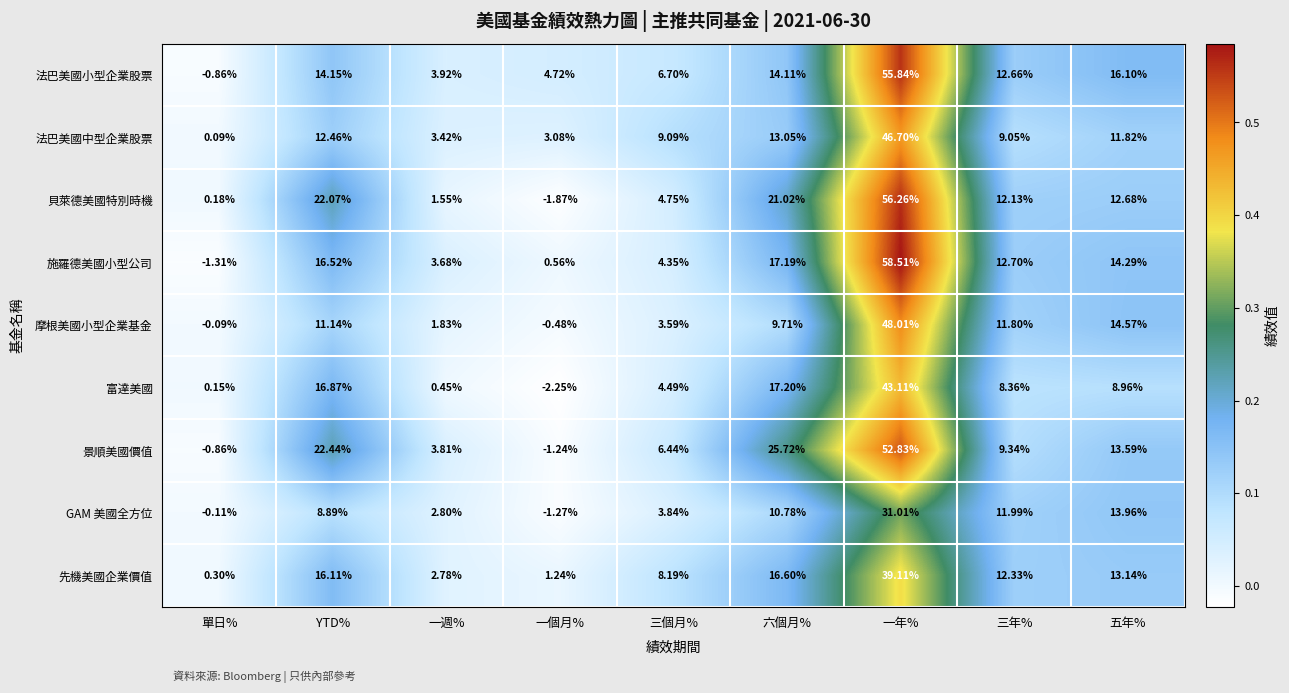

Which series has the largest range (max minus min)?

施羅德美國小型公司